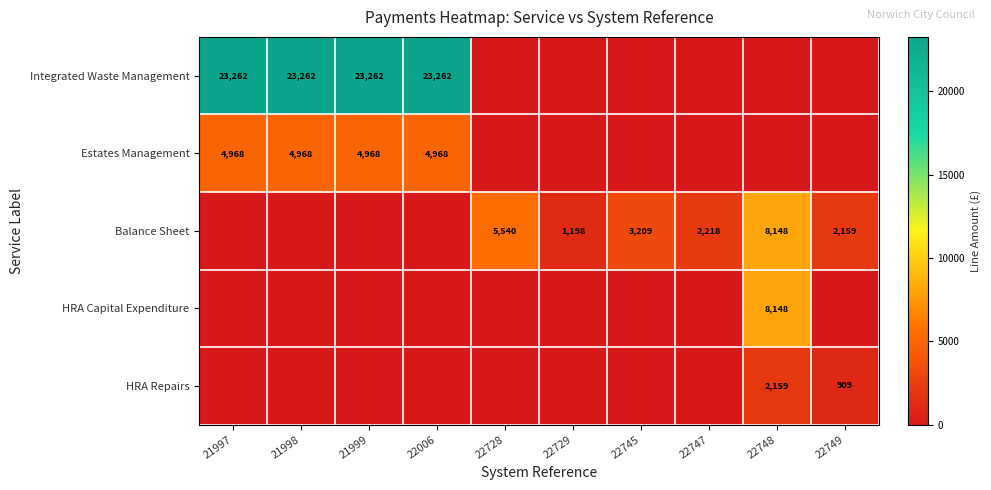

Between 22745 and 22728, which is larger?

22745